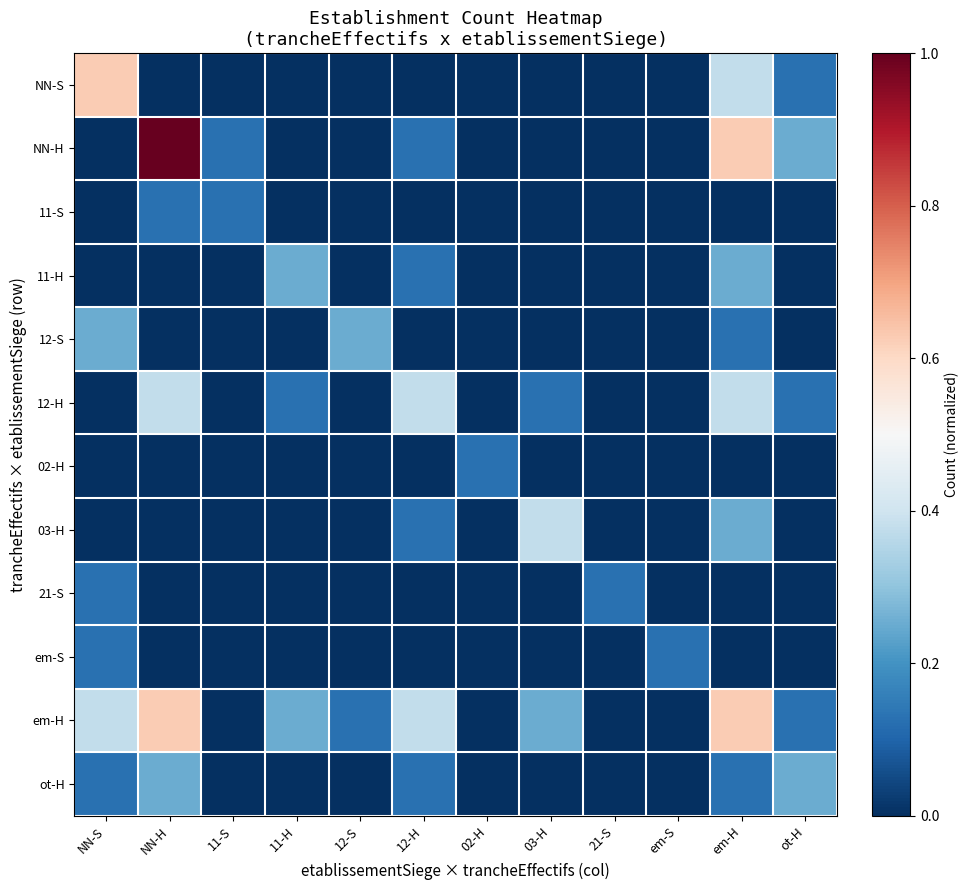

Reading left to right, what are all the values shown in this chart?

NN-S: NN-S=0.6	NN-H=0.0	11-S=0.0	11-H=0.0	12-S=0.0	12-H=0.0	02-H=0.0	03-H=0.0	21-S=0.0	em-S=0.0	em-H=0.4	ot-H=0.1
NN-H: NN-S=0.0	NN-H=1.0	11-S=0.1	11-H=0.0	12-S=0.0	12-H=0.1	02-H=0.0	03-H=0.0	21-S=0.0	em-S=0.0	em-H=0.6	ot-H=0.2
11-S: NN-S=0.0	NN-H=0.1	11-S=0.1	11-H=0.0	12-S=0.0	12-H=0.0	02-H=0.0	03-H=0.0	21-S=0.0	em-S=0.0	em-H=0.0	ot-H=0.0
11-H: NN-S=0.0	NN-H=0.0	11-S=0.0	11-H=0.2	12-S=0.0	12-H=0.1	02-H=0.0	03-H=0.0	21-S=0.0	em-S=0.0	em-H=0.2	ot-H=0.0
12-S: NN-S=0.2	NN-H=0.0	11-S=0.0	11-H=0.0	12-S=0.2	12-H=0.0	02-H=0.0	03-H=0.0	21-S=0.0	em-S=0.0	em-H=0.1	ot-H=0.0
12-H: NN-S=0.0	NN-H=0.4	11-S=0.0	11-H=0.1	12-S=0.0	12-H=0.4	02-H=0.0	03-H=0.1	21-S=0.0	em-S=0.0	em-H=0.4	ot-H=0.1
02-H: NN-S=0.0	NN-H=0.0	11-S=0.0	11-H=0.0	12-S=0.0	12-H=0.0	02-H=0.1	03-H=0.0	21-S=0.0	em-S=0.0	em-H=0.0	ot-H=0.0
03-H: NN-S=0.0	NN-H=0.0	11-S=0.0	11-H=0.0	12-S=0.0	12-H=0.1	02-H=0.0	03-H=0.4	21-S=0.0	em-S=0.0	em-H=0.2	ot-H=0.0
21-S: NN-S=0.1	NN-H=0.0	11-S=0.0	11-H=0.0	12-S=0.0	12-H=0.0	02-H=0.0	03-H=0.0	21-S=0.1	em-S=0.0	em-H=0.0	ot-H=0.0
em-S: NN-S=0.1	NN-H=0.0	11-S=0.0	11-H=0.0	12-S=0.0	12-H=0.0	02-H=0.0	03-H=0.0	21-S=0.0	em-S=0.1	em-H=0.0	ot-H=0.0
em-H: NN-S=0.4	NN-H=0.6	11-S=0.0	11-H=0.2	12-S=0.1	12-H=0.4	02-H=0.0	03-H=0.2	21-S=0.0	em-S=0.0	em-H=0.6	ot-H=0.1
ot-H: NN-S=0.1	NN-H=0.2	11-S=0.0	11-H=0.0	12-S=0.0	12-H=0.1	02-H=0.0	03-H=0.0	21-S=0.0	em-S=0.0	em-H=0.1	ot-H=0.2